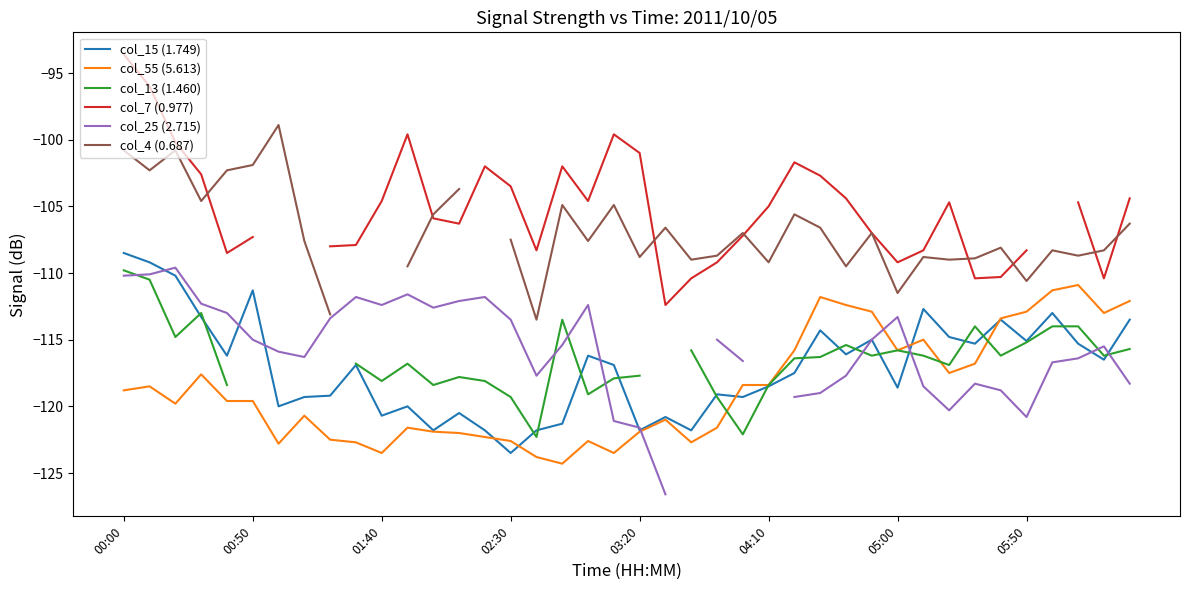

How many lines are shown in the chart?

6